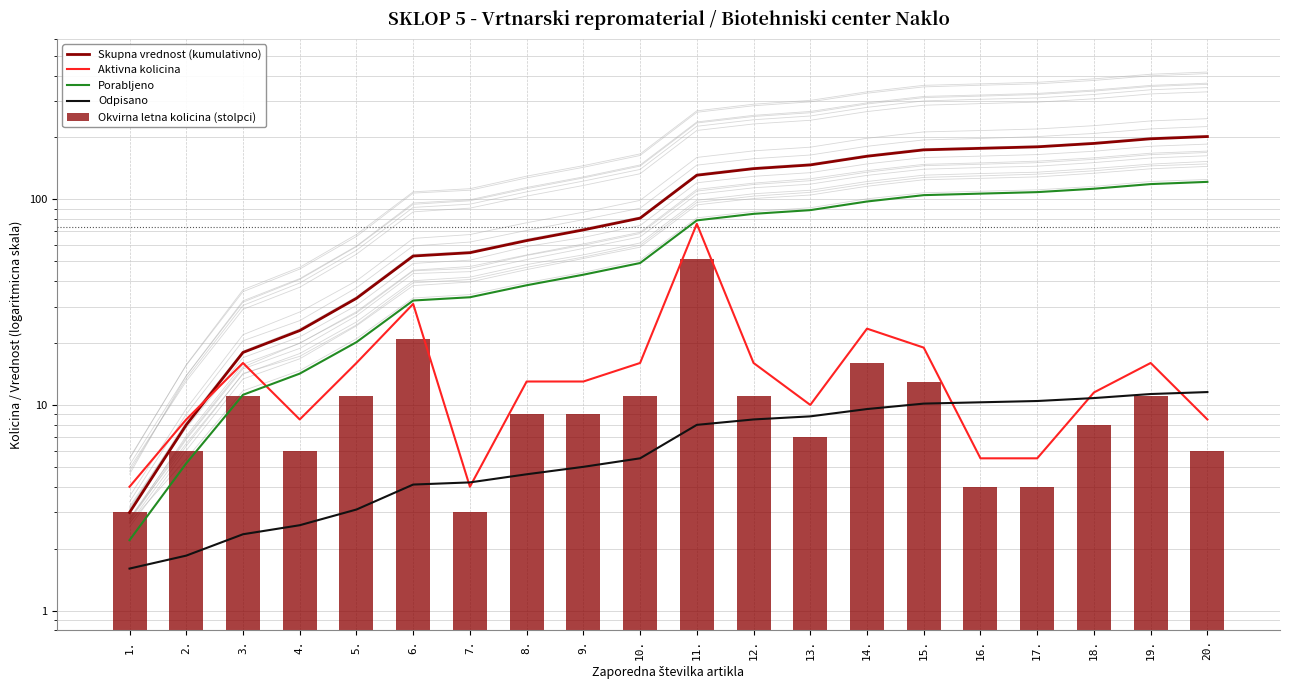

What is the value of the Odpisano bar at the 9th from the left?

5.0